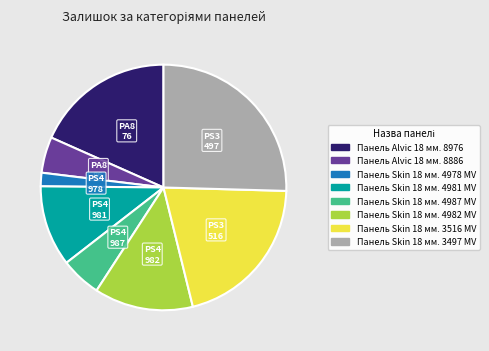

Which slice is the smallest?

Панель Skin 18 мм. 4978 MV